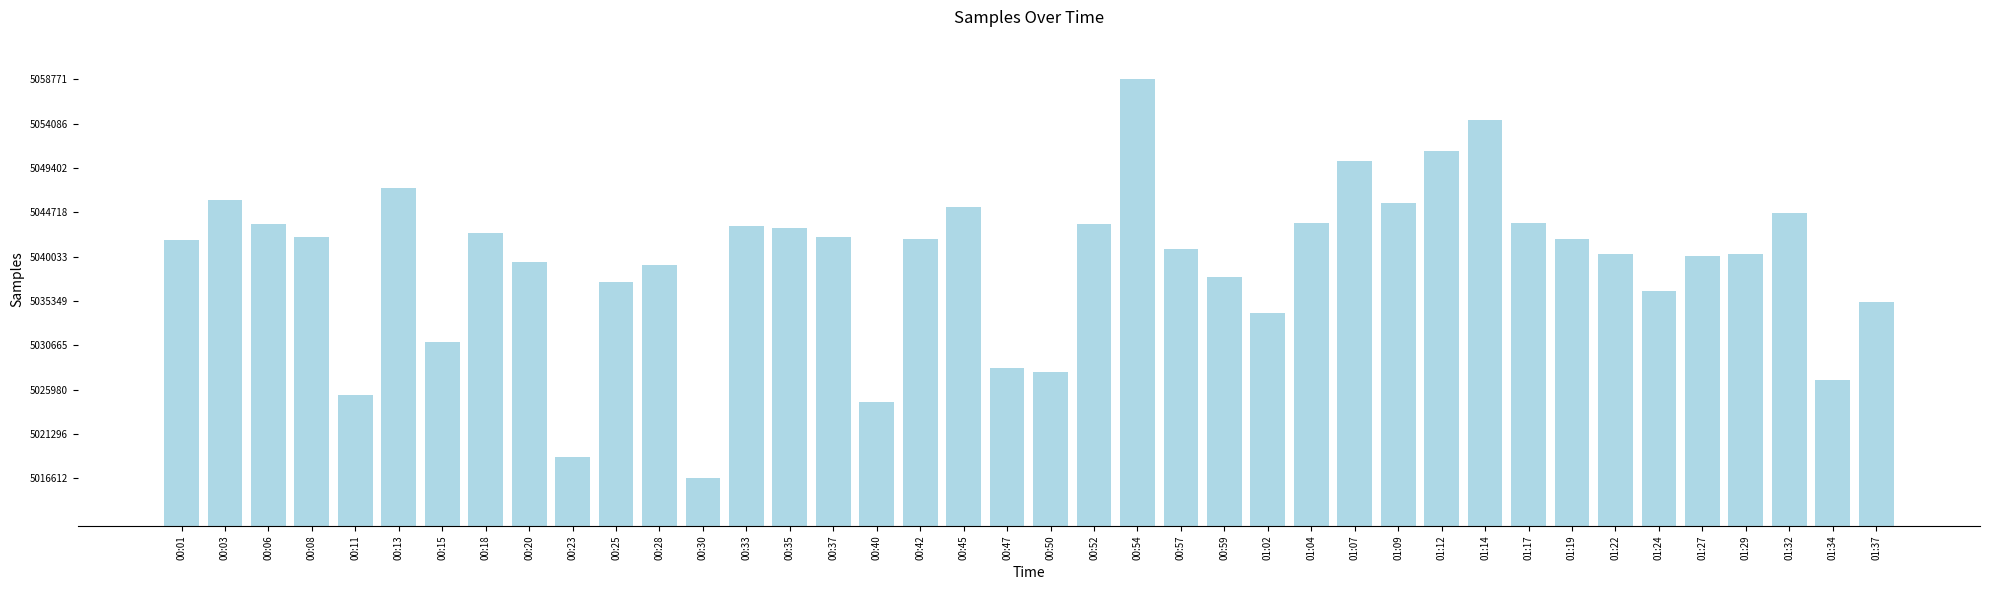

Which category has the lowest value across all series?

00:30